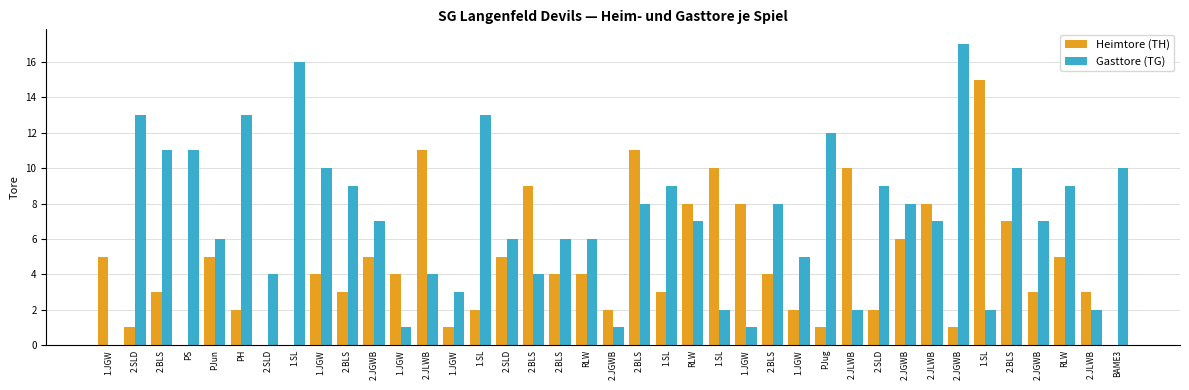

What is the spread (max minus min) of values at 1.SL?

16